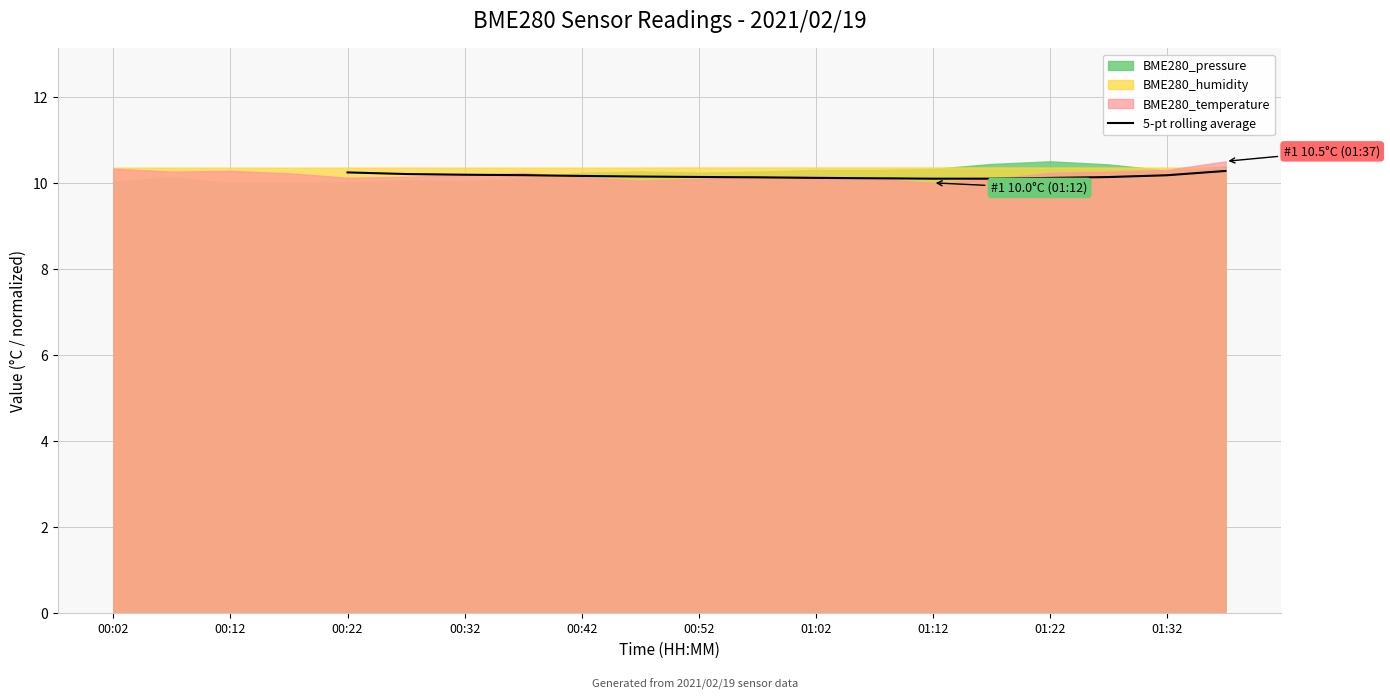

What is the highest value of the 5-pt rolling average series?

10.3